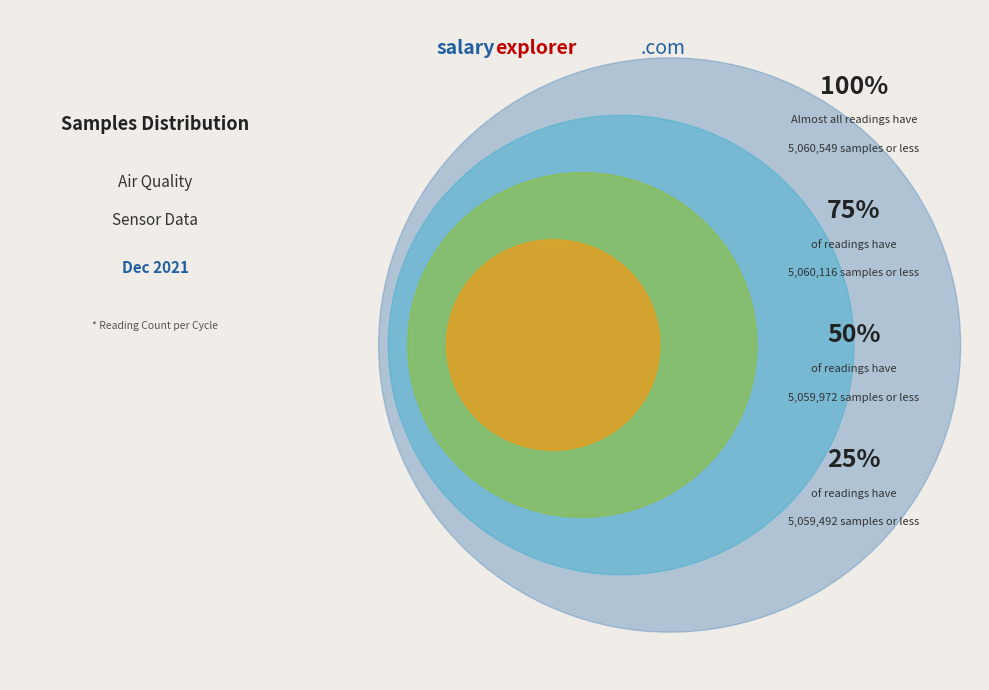

Does any single category account for the majority?

No